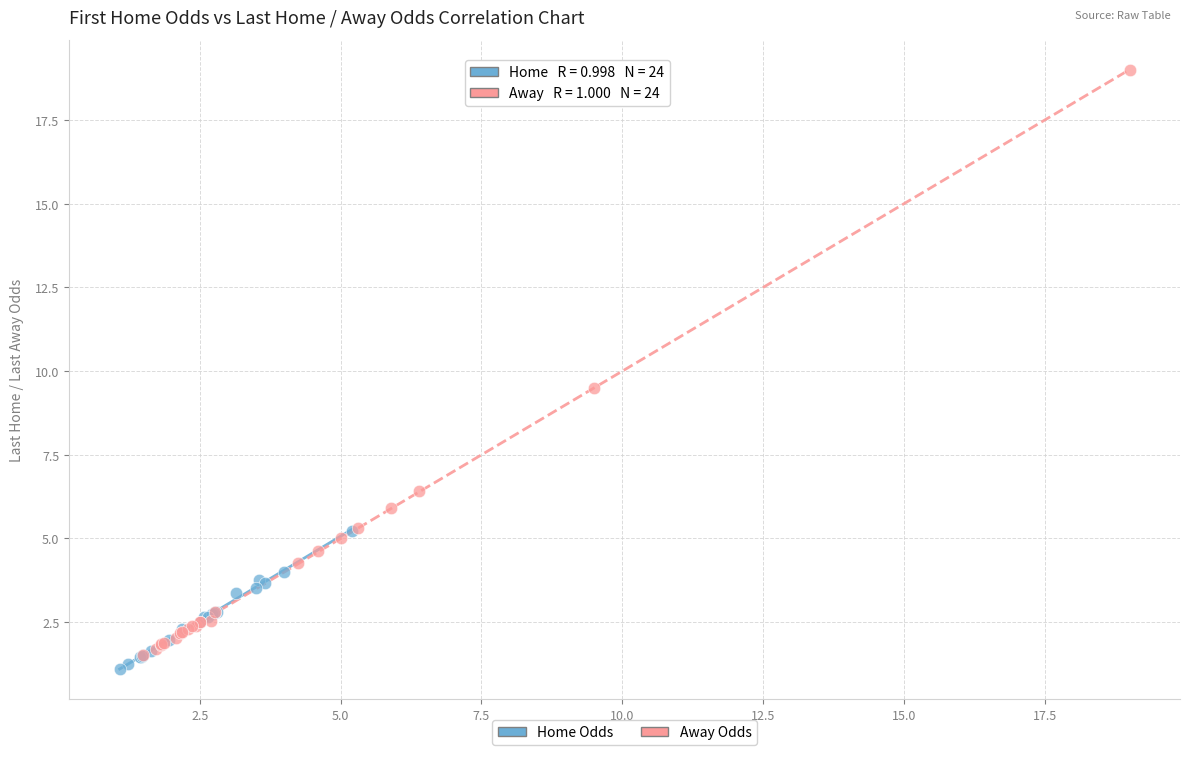

Which series reaches the maximum Y coordinate?

Away Odds